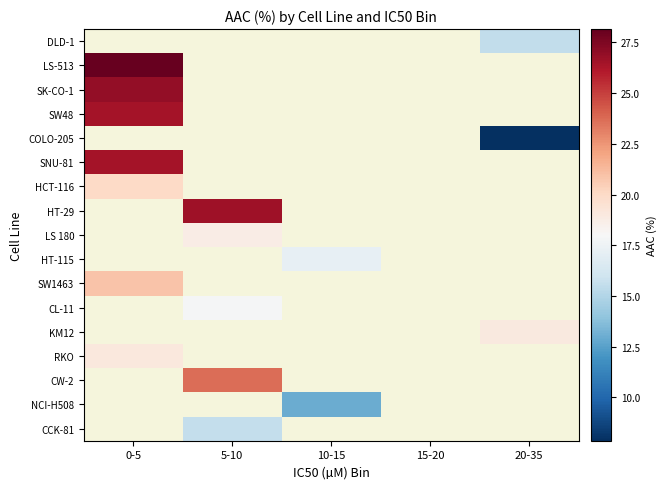

What is the spread (max minus min) of values at 20-35?

11.1